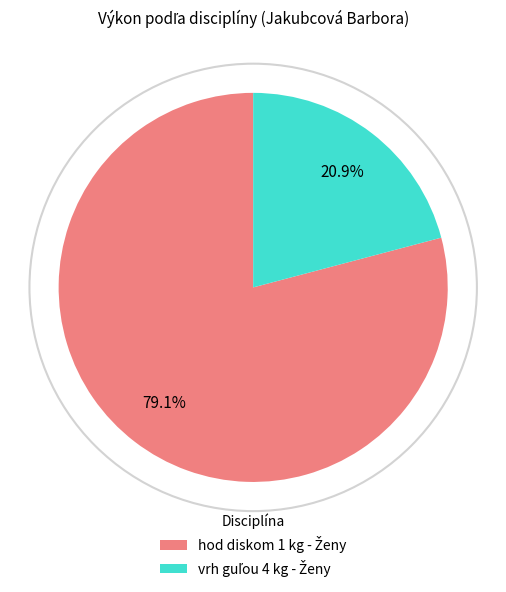

To the nearest percent, what is the average slice percentage?

50%